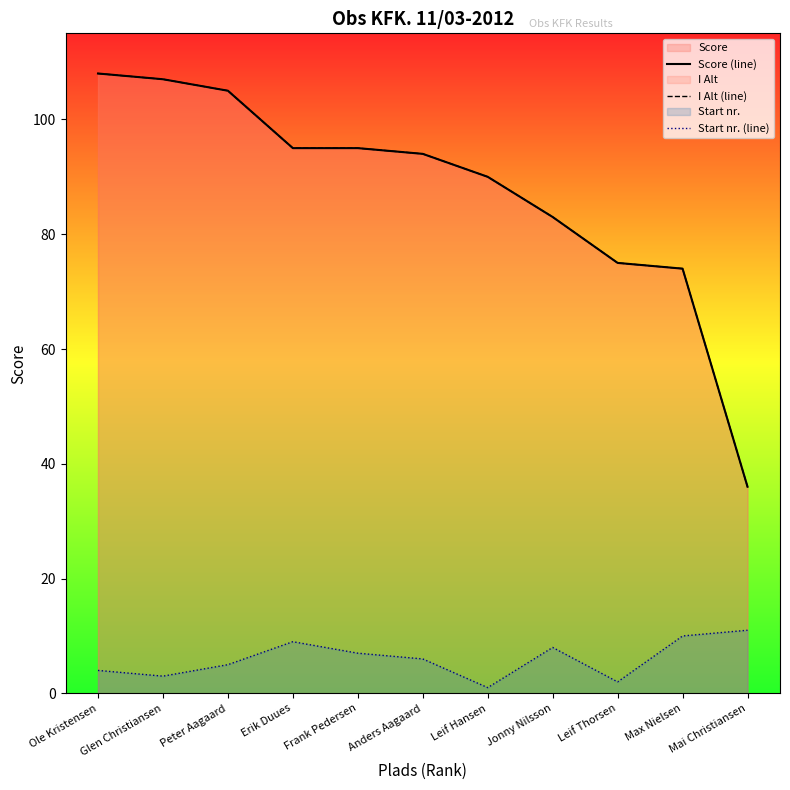

What is the sum of all I Alt (line) values?

962